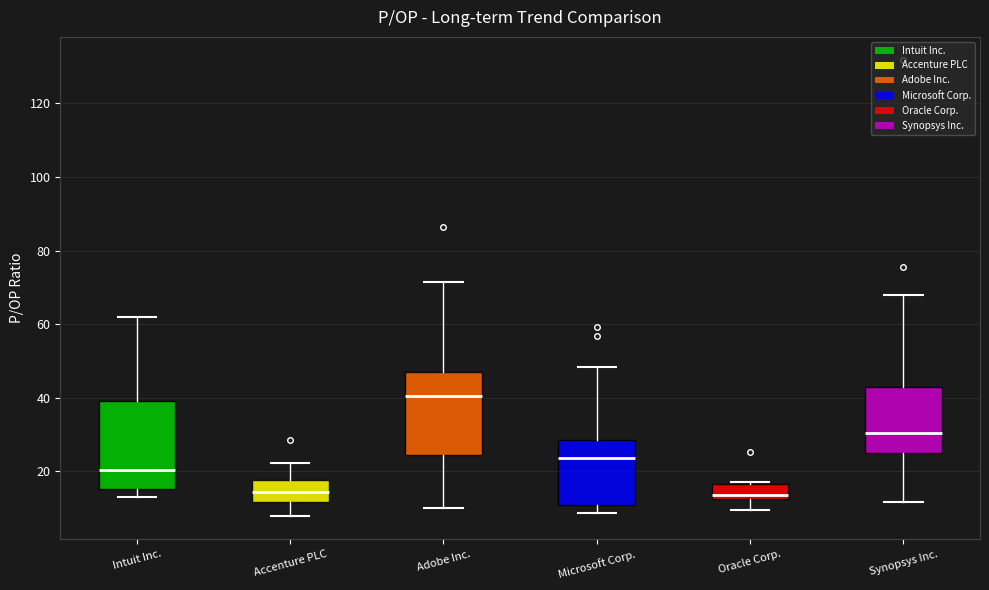

Where is the upper edge of the box for Adobe Inc. on the y-axis? The values are not printed on the chart, so give them approximately, as read against the axis.

48